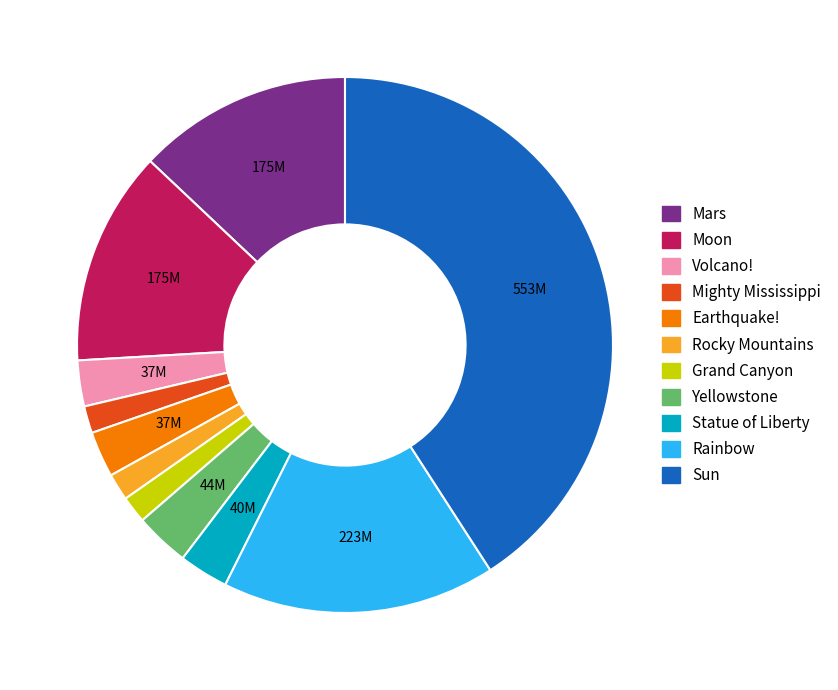

Is Grand Canyon the majority of the pie?

No